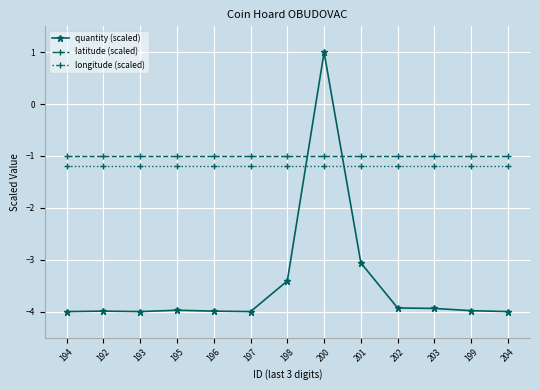

What position from the right is 197?

8